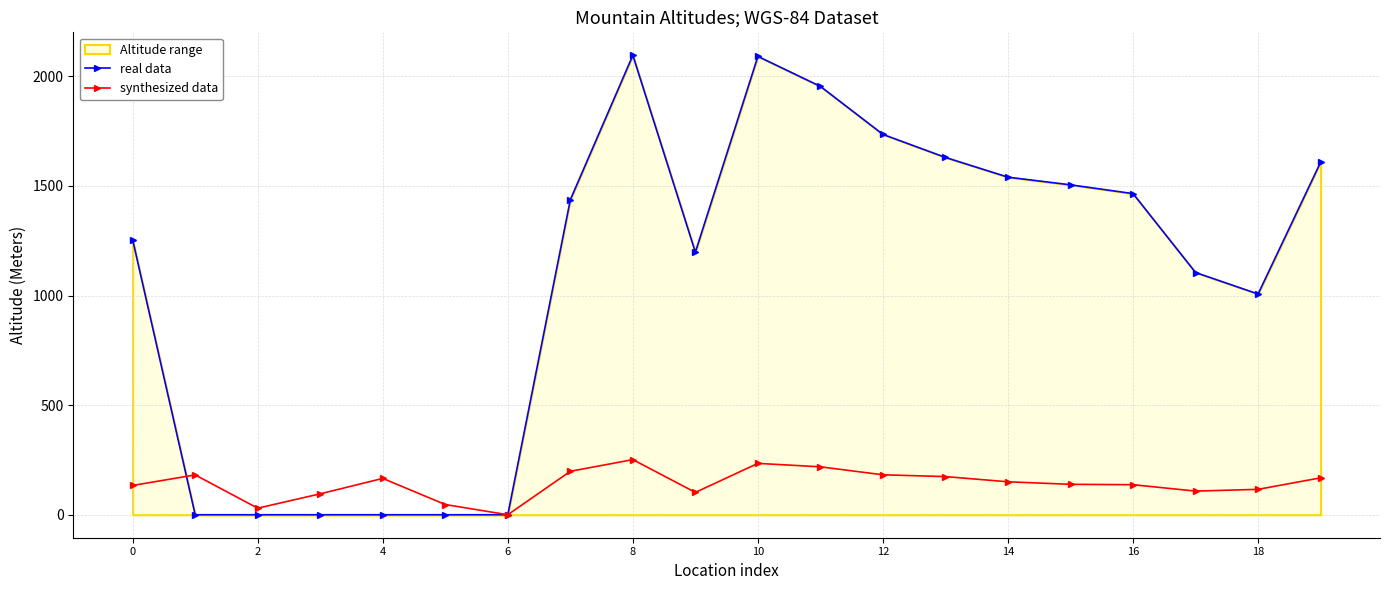

How many data points in real data are less than 1437?

10